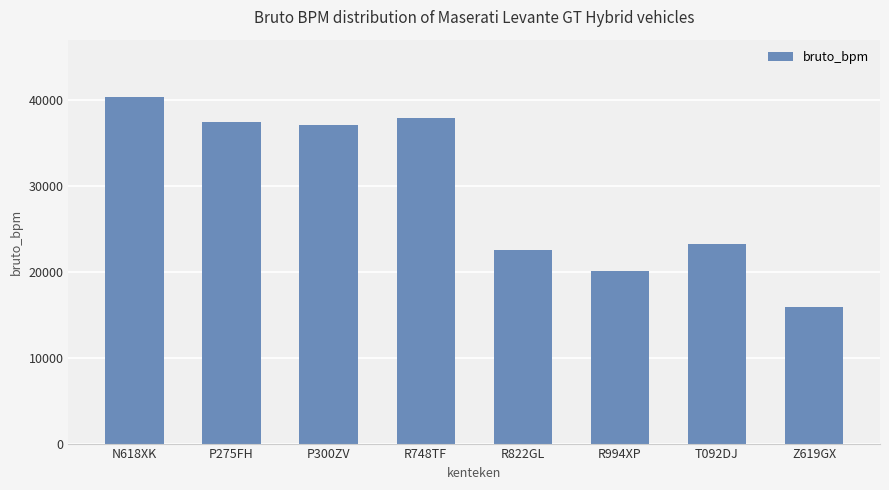

List the labels in order of value, largest first.

N618XK, R748TF, P275FH, P300ZV, T092DJ, R822GL, R994XP, Z619GX